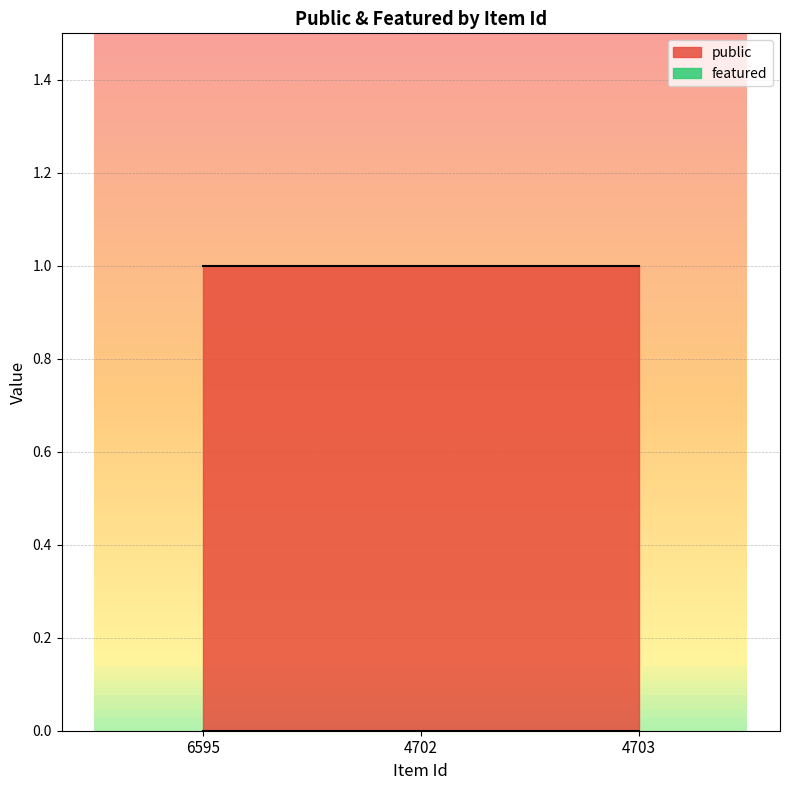

Reading left to right, transcribe all the data shown in this chart.

public: 6595=1	4702=1	4703=1
featured: 6595=0	4702=0	4703=0